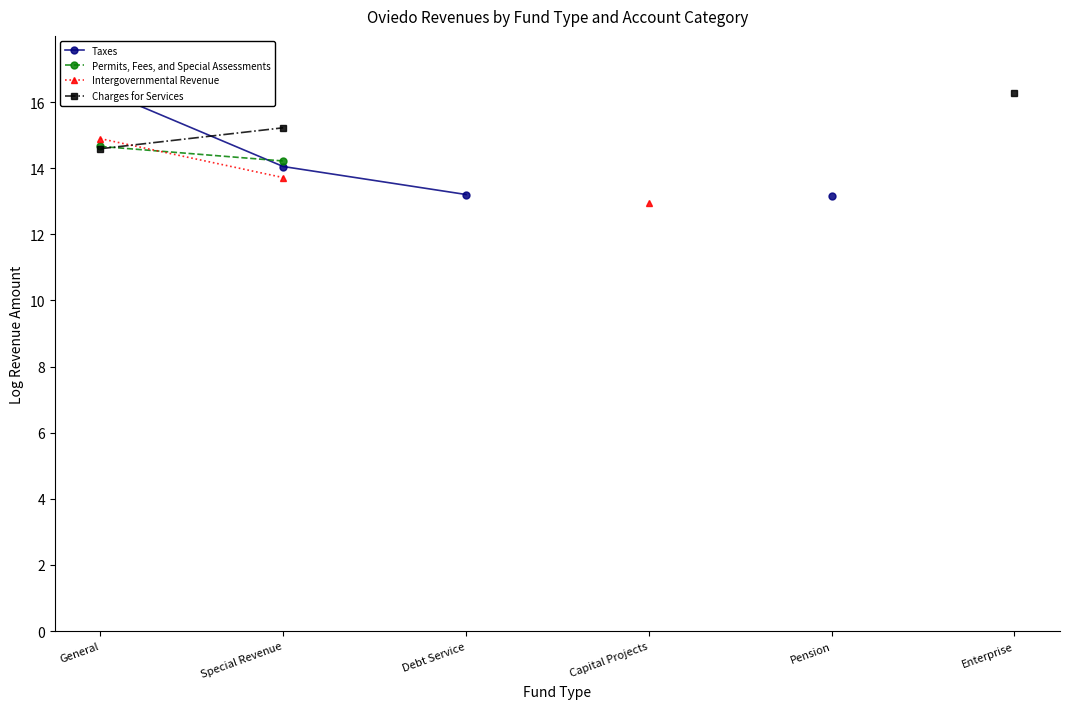

What is the smallest value displayed?

12.9